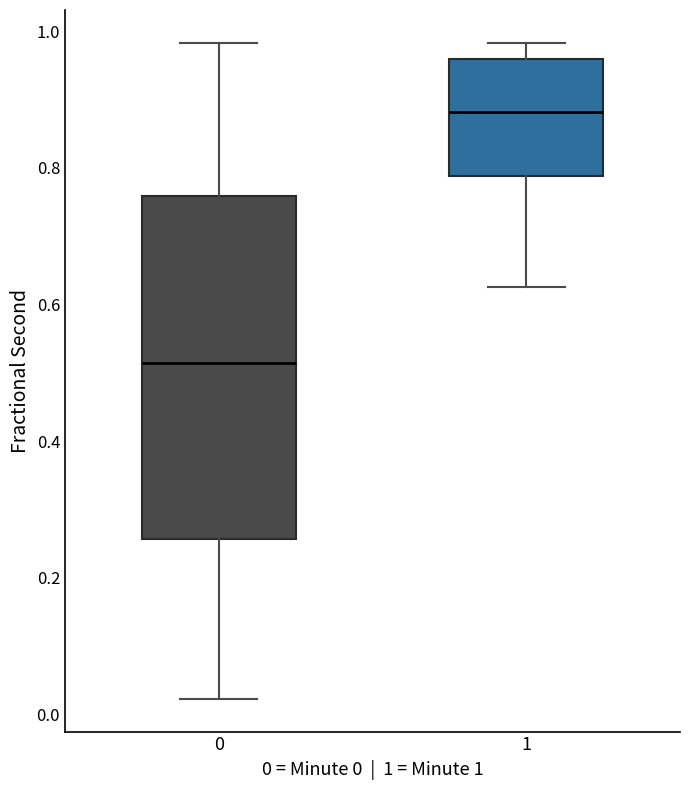

Which box's median line is the lowest?

0